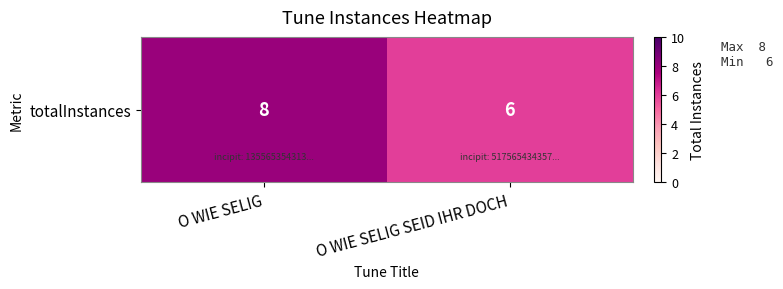

What is the smallest value displayed?

6